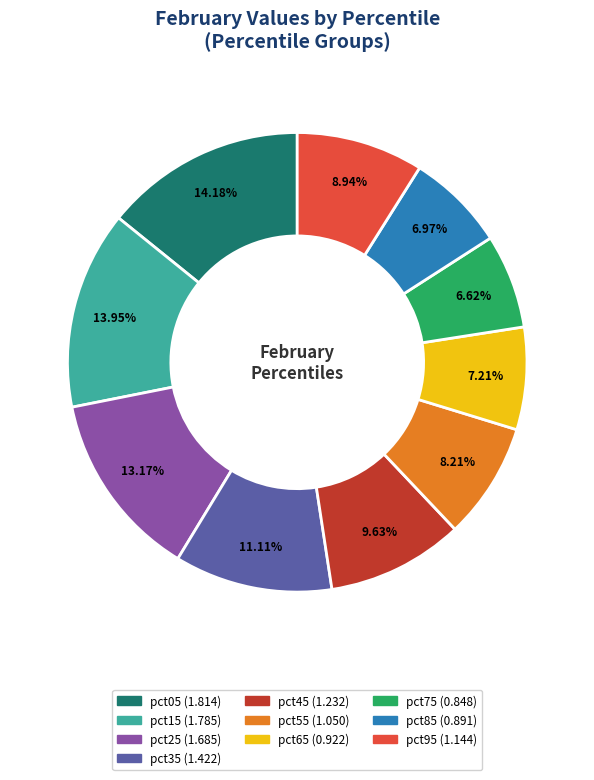

What percentage is the pct95 slice, to the nearest percent?

9%